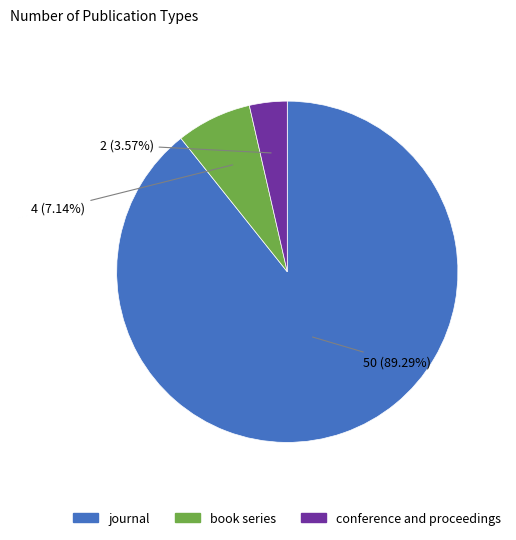

Rank the categories by value from lowest to highest.

conference and proceedings, book series, journal